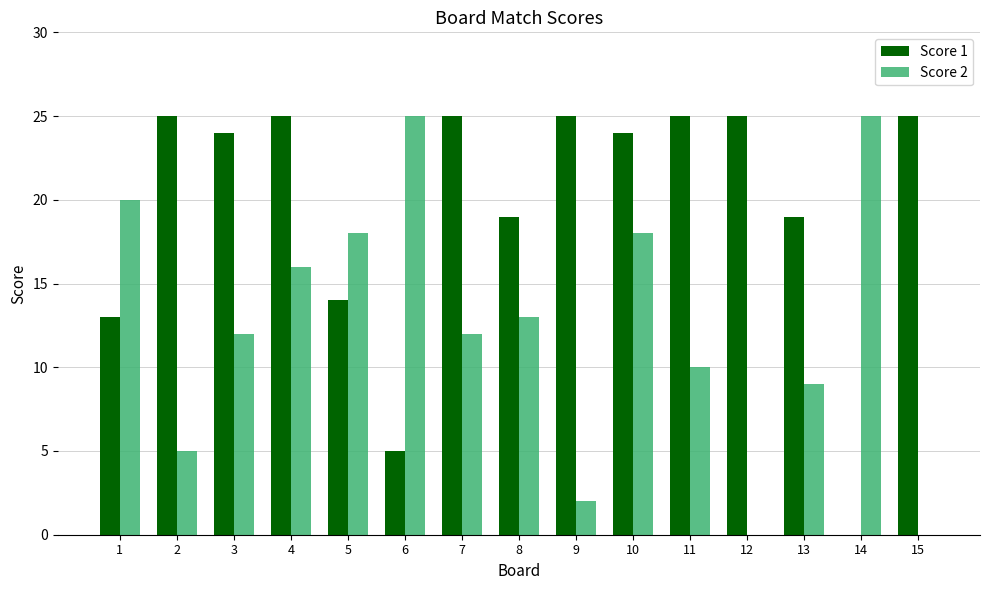

Is it true that Score 2 equals 9 at 13?

True